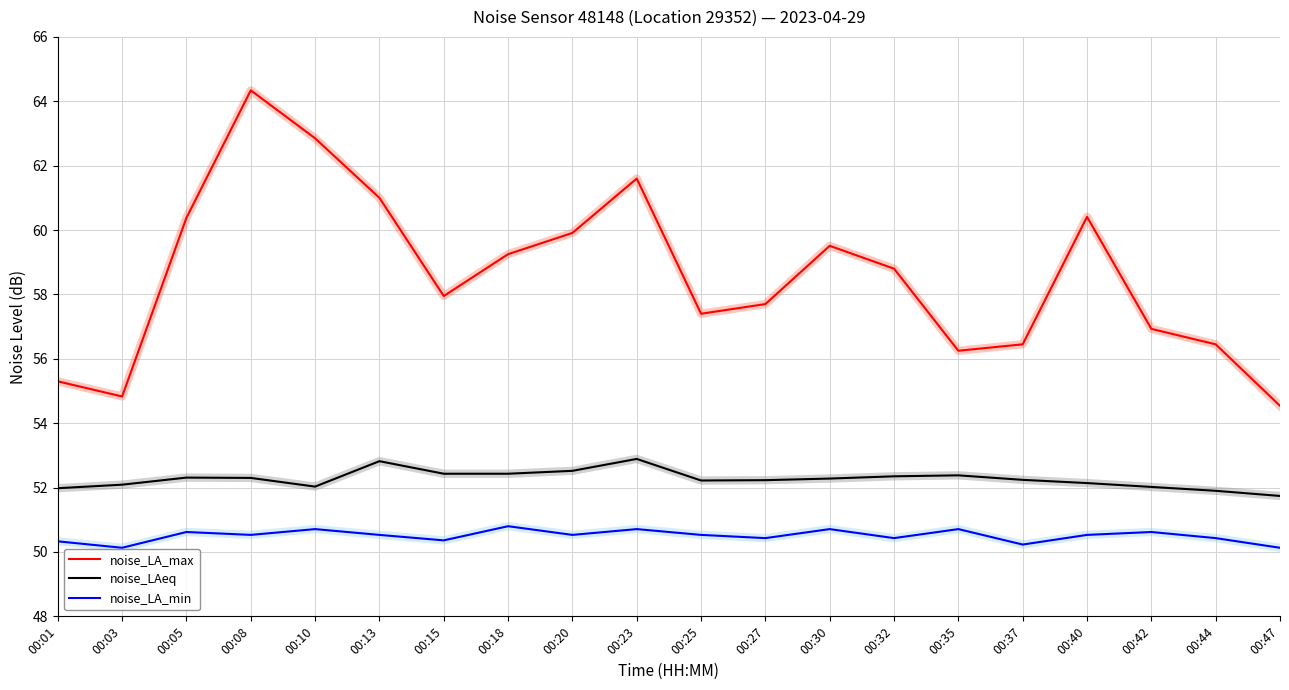

What is the greatest value displayed?

64.3